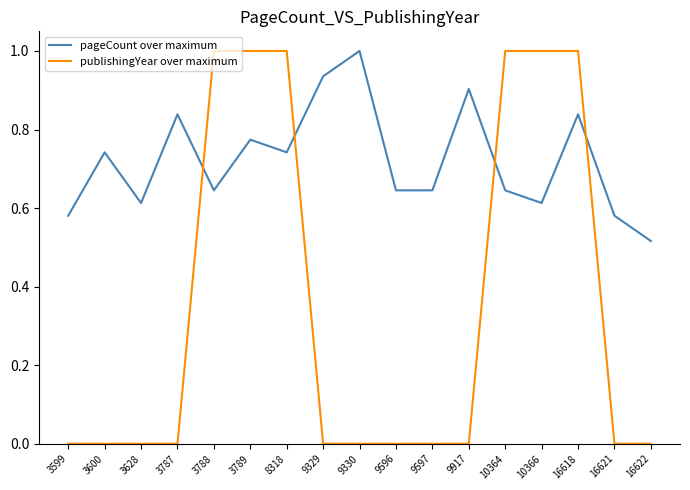

At 16622, list the series in order from smallest to largest.

publishingYear over maximum, pageCount over maximum